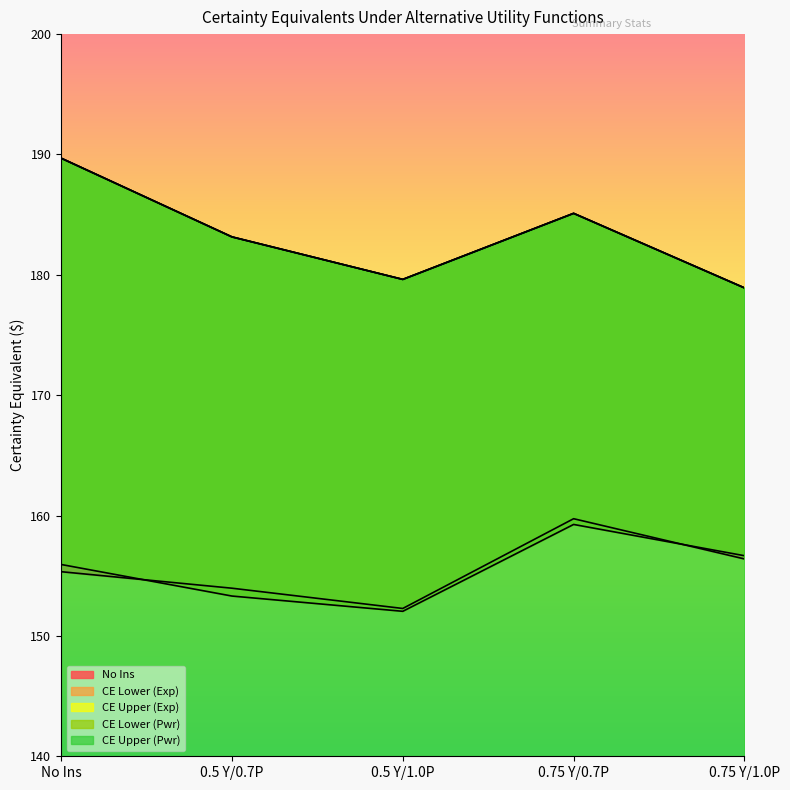

Between 0.5 Y/1.0P and 0.5 Y/0.7P, which is larger?

0.5 Y/0.7P